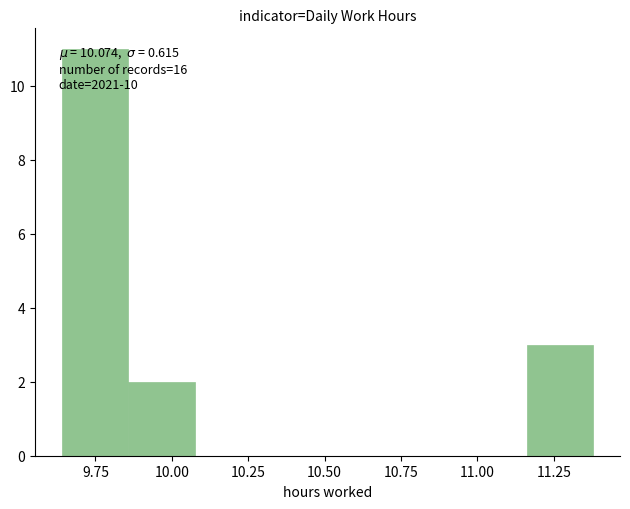

Which range on the x-axis has the tallest bar?

9.65 to 9.85